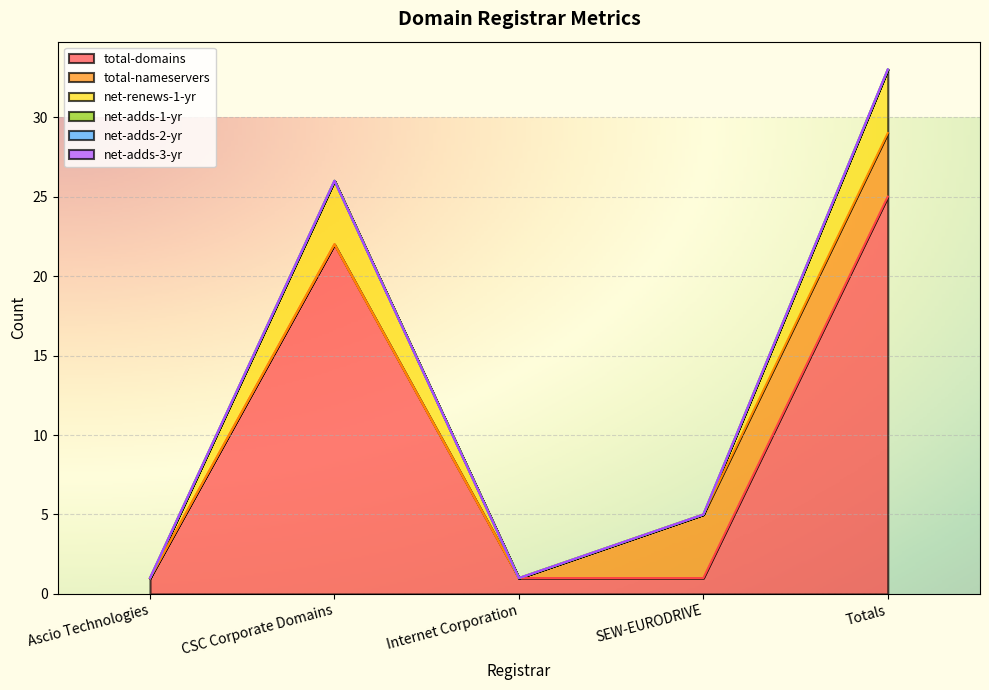

Reading left to right, extract all data points from this chart.

total-domains: 1	22	1	1	25
total-nameservers: 0	0	0	4	4
net-renews-1-yr: 0	4	0	0	4
net-adds-1-yr: 0	0	0	0	0
net-adds-2-yr: 0	0	0	0	0
net-adds-3-yr: 0	0	0	0	0